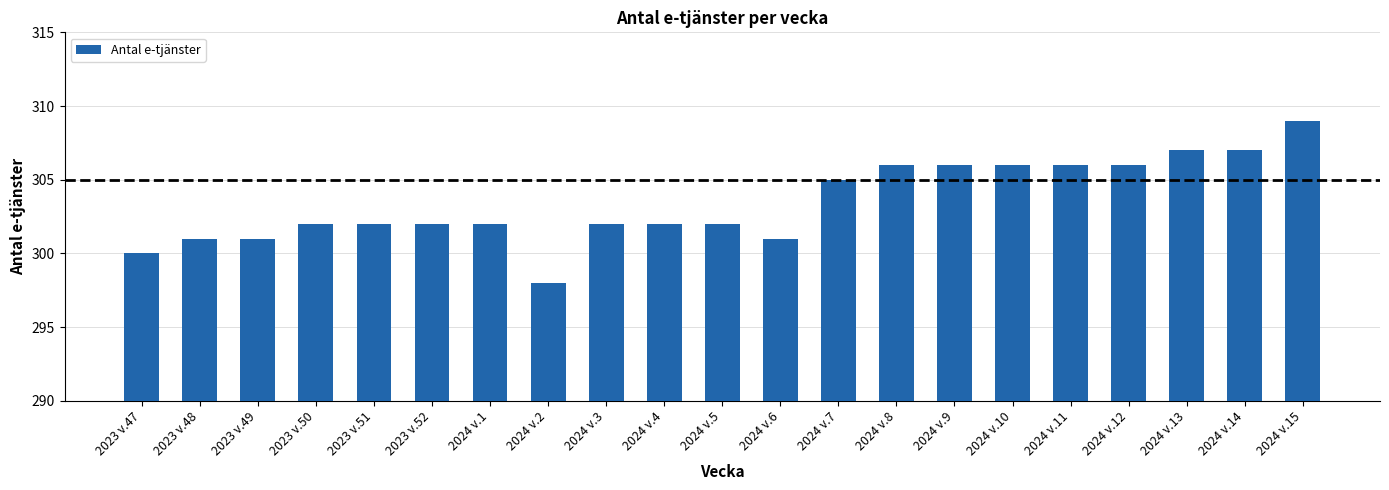

What is the change in value from 2023 v.48 to 2024 v.13?

+6